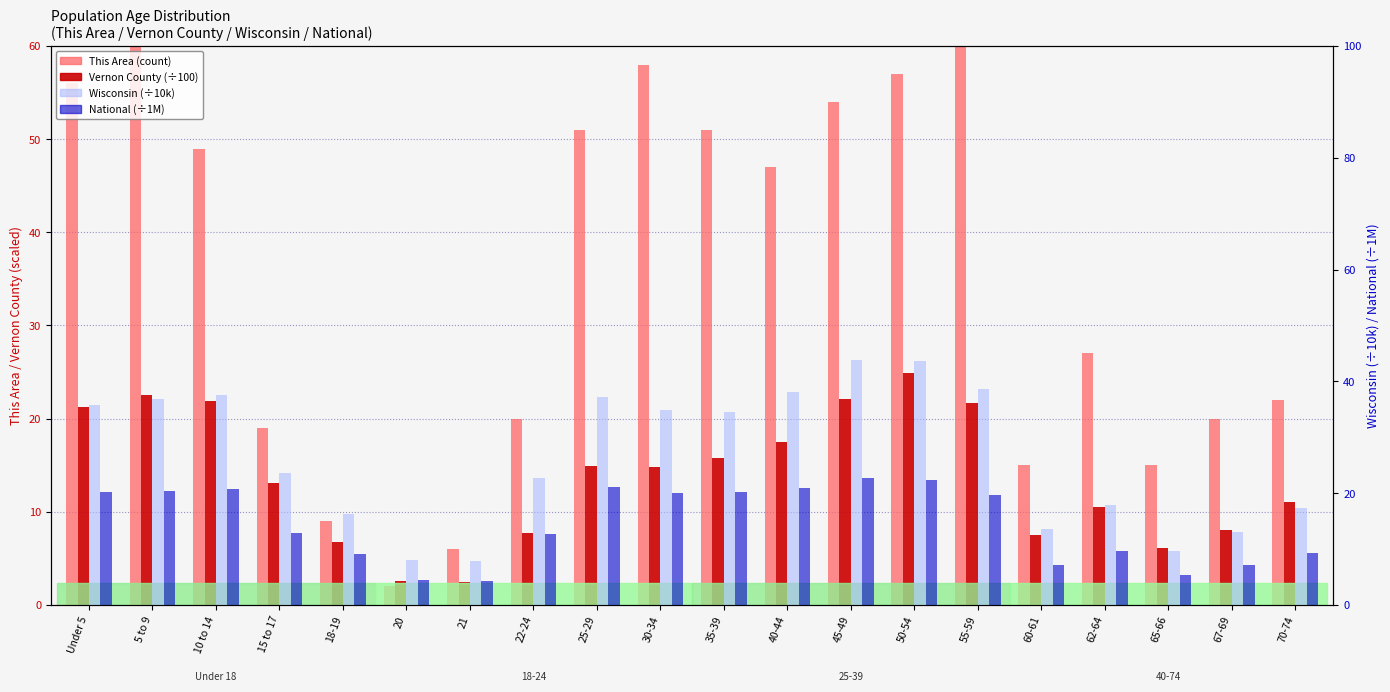

What are all the series names shown in the legend?

This Area (count), Vernon County (÷100), Wisconsin (÷10k), National (÷1M)